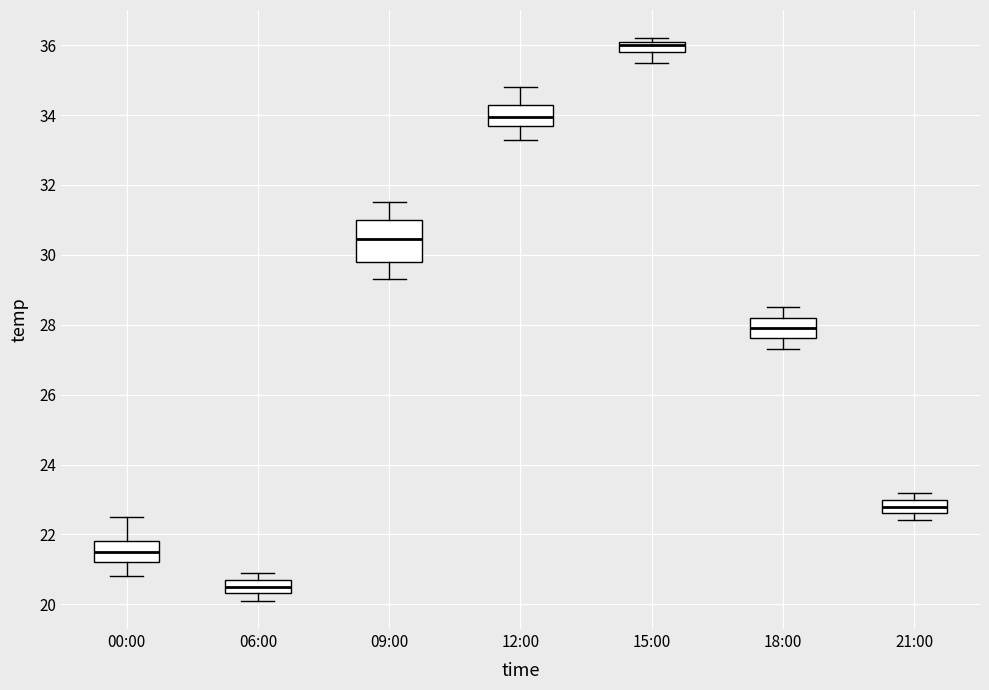

Reading left to right, read every box against the y-axis: the position of its median line, the range the box covers, and the ends of its whiskers. The values are not printed on the chart, so give them approximately, as read against the axis.

00:00: median 21.6, box 21.2 to 21.8, whiskers 20.8 to 22.6
06:00: median 20.6, box 20.4 to 20.8, whiskers 20.2 to 21.0
09:00: median 30.4, box 29.8 to 31.0, whiskers 29.4 to 31.6
12:00: median 34.0, box 33.8 to 34.2, whiskers 33.4 to 34.8
15:00: median 36.0, box 35.8 to 36.2, whiskers 35.6 to 36.2 (just above the box's upper edge)
18:00: median 28.0, box 27.6 to 28.2, whiskers 27.4 to 28.6
21:00: median 22.8, box 22.6 to 23.0, whiskers 22.4 to 23.2